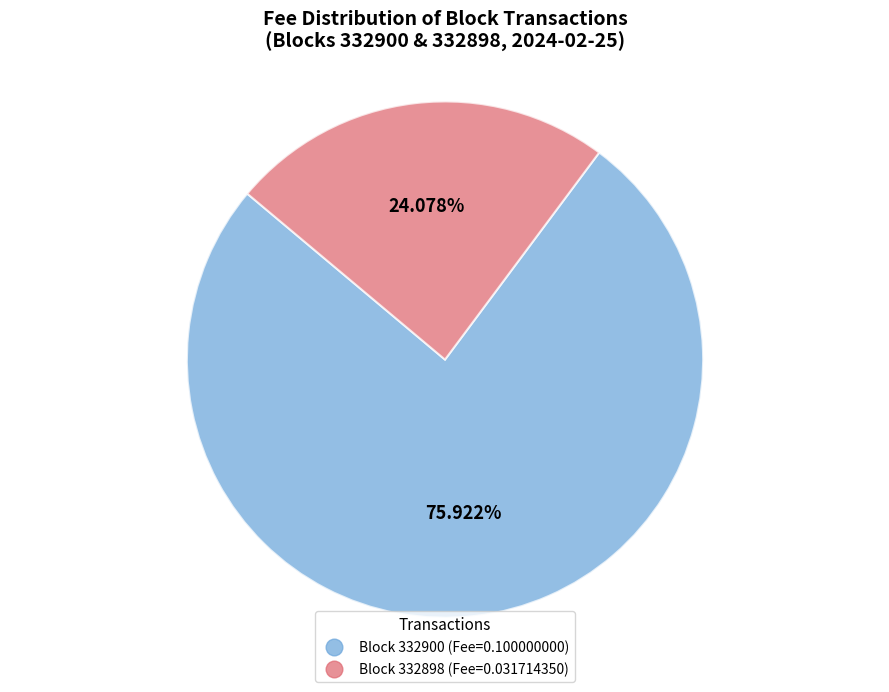

Does any single category account for the majority?

Yes